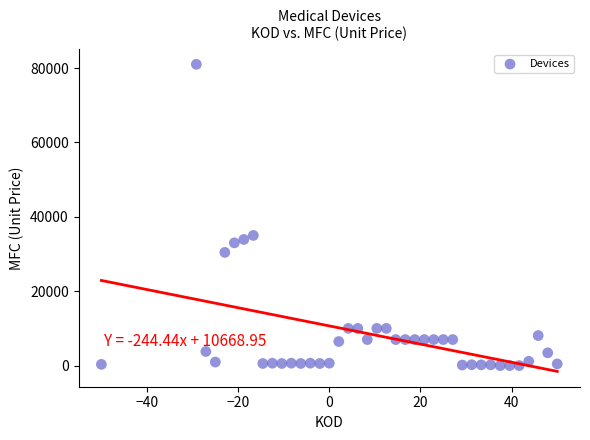

What Y value in the scatter plot is closest to 40500?

35000